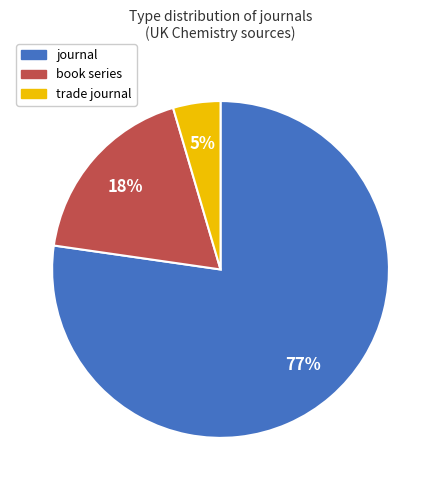

Which has a higher value, book series or journal?

journal